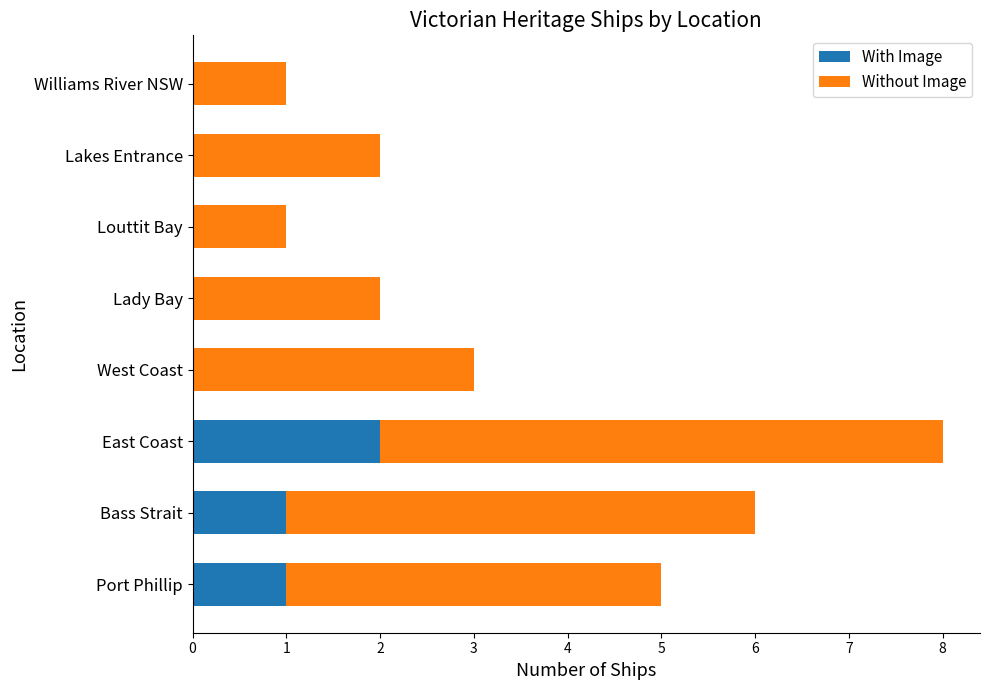

At which category is the sum across all series the highest?

East Coast